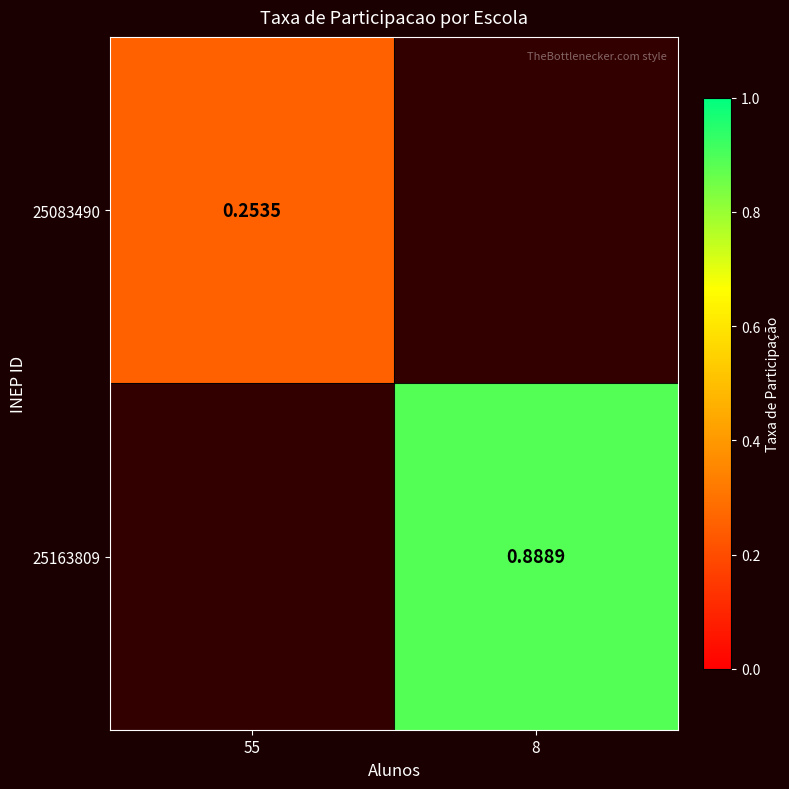

What is the highest value of the 25083490 series?

0.3